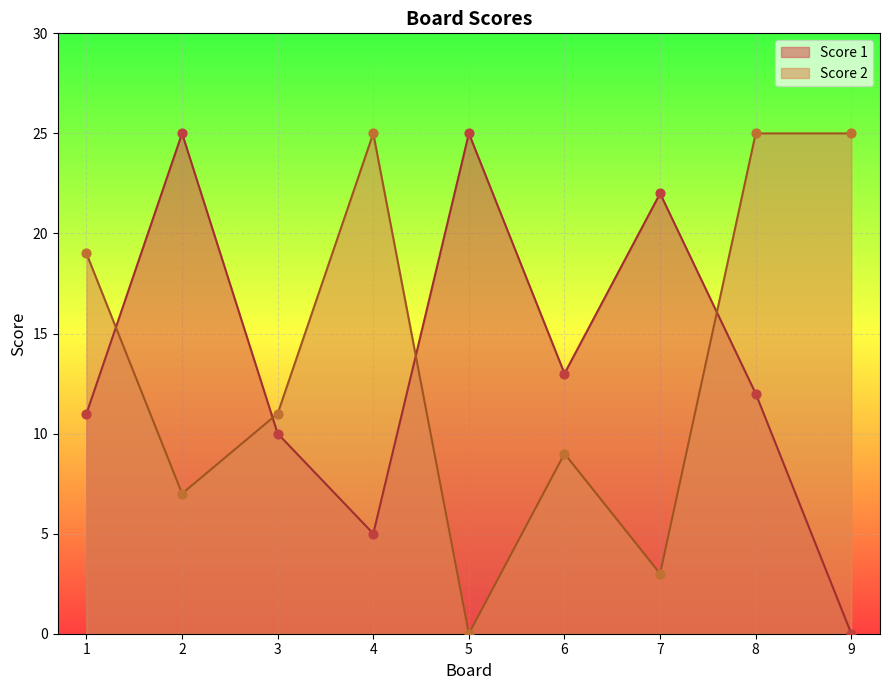

At how many categories does at least one series exceed 17?

7